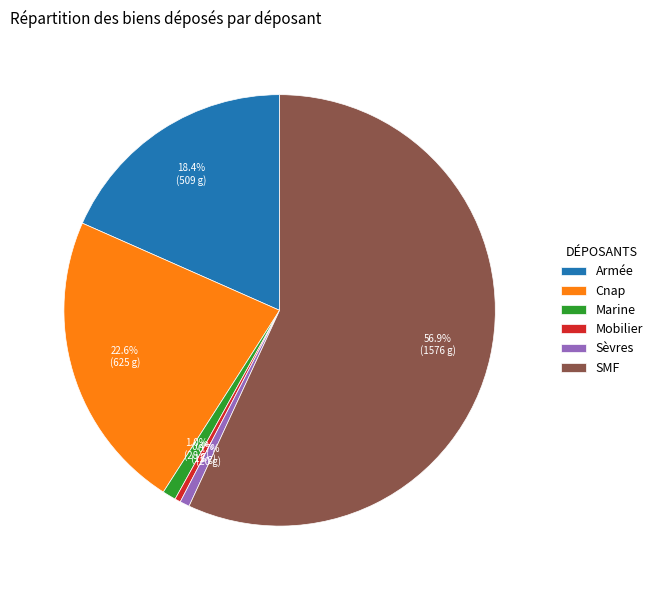

To the nearest percent, what portion does Cnap represent?

23%